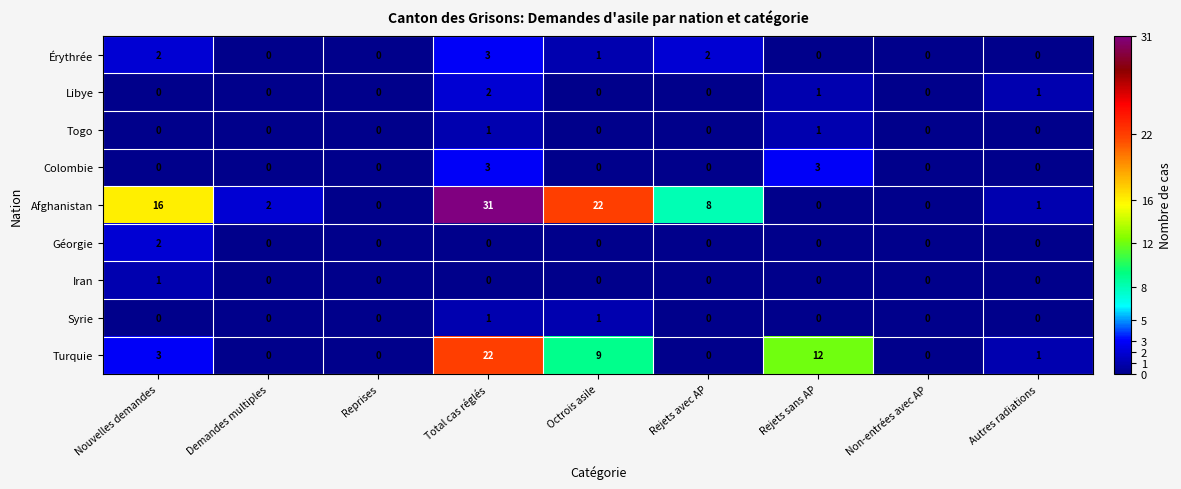

Read the Afghanistan value at Octrois asile, to the nearest 5.

20